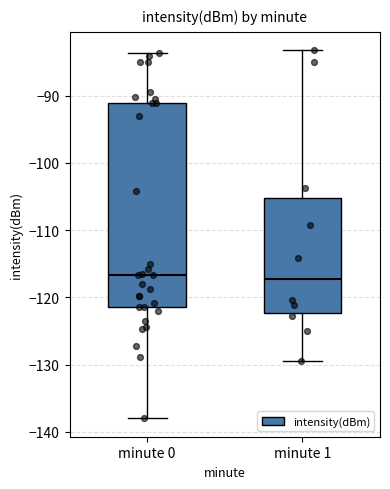

Reading left to right, transcribe this box plot: for each box, give where its median line is, the range the box spans, and where its two whiskers end, as read against the y-axis. The values are not printed on the chart, so give them approximately, as read against the axis.

minute 0: median -117, box -121 to -91, whiskers -138 to -84
minute 1: median -117, box -122 to -105, whiskers -129 to -83